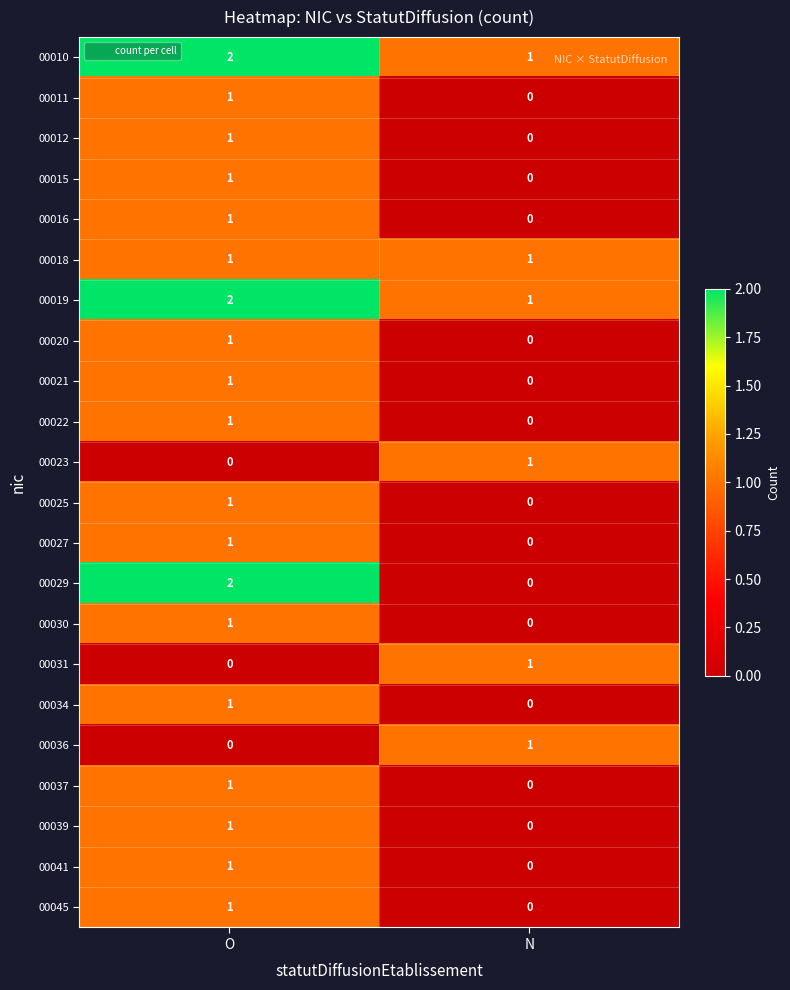

At which label does 00034 reach its peak?

O